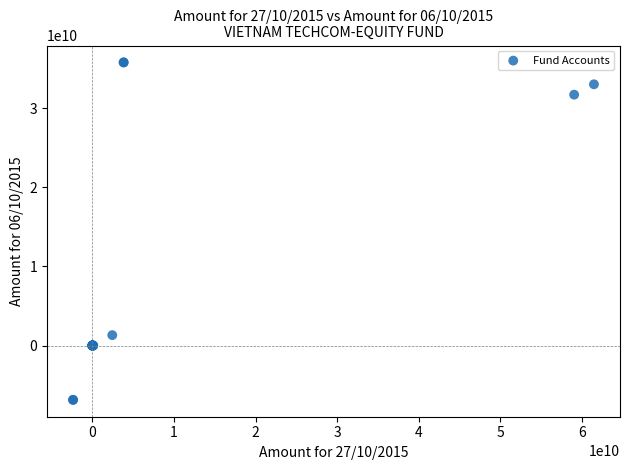

What Y value in the scatter plot is closest to 14466521430?

1313062000